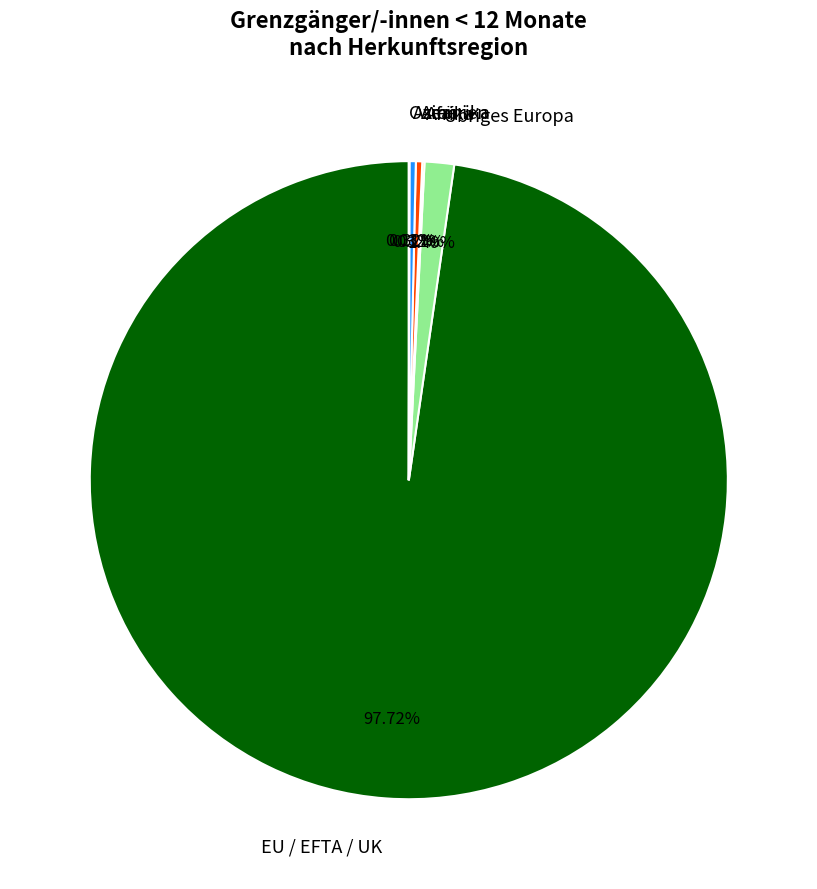

Does EU / EFTA / UK account for over 50% of the chart?

Yes